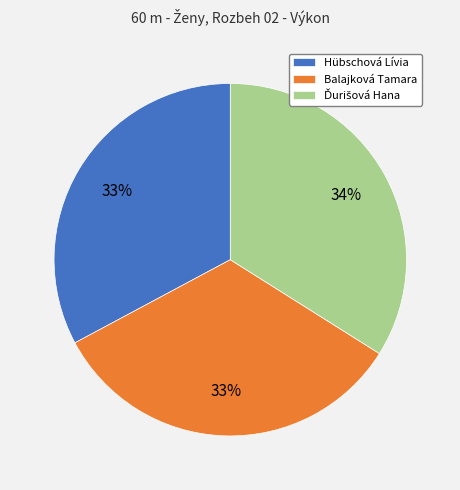

Is the sum of Hübschová Lívia and Balajková Tamara greater than half?

Yes